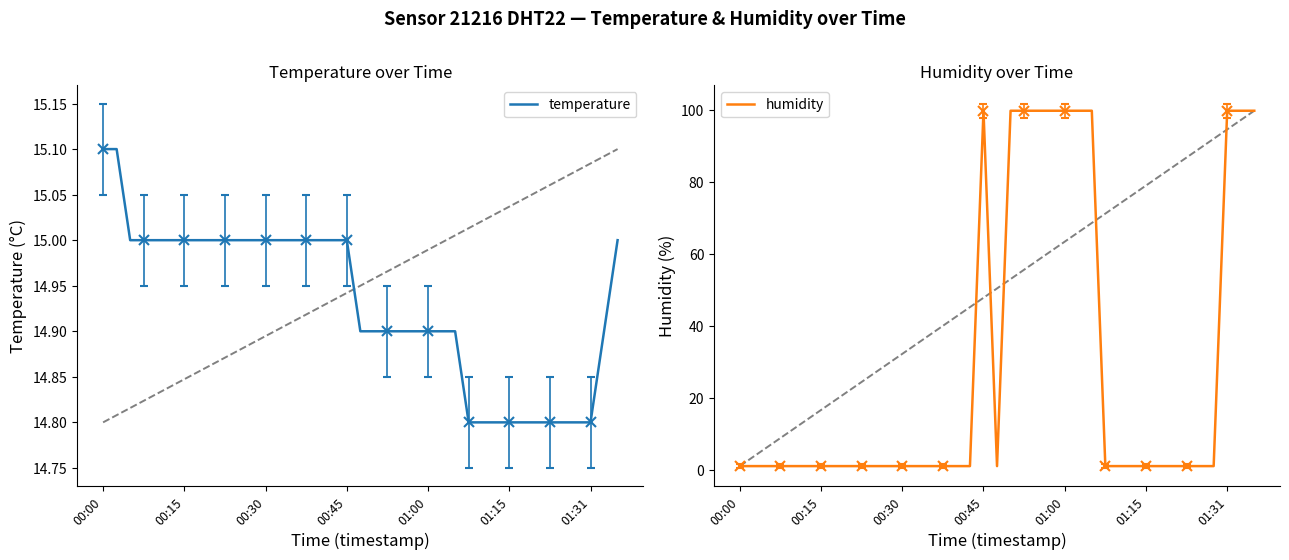

What is the highest value of the temperature series?

15.1